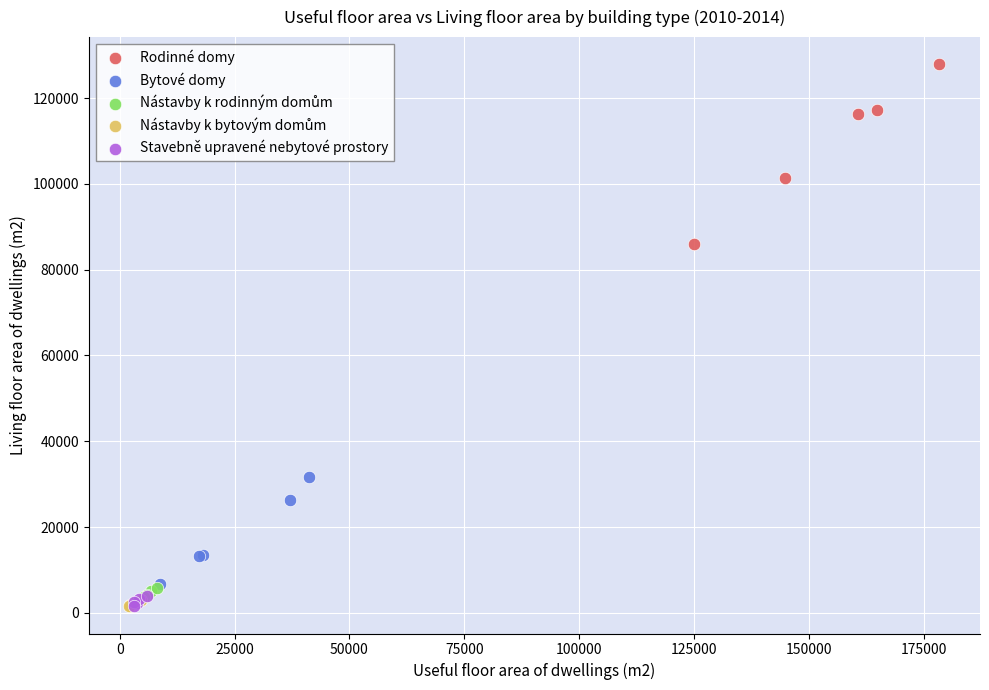

Which series has the largest Y range (max minus min)?

Rodinné domy